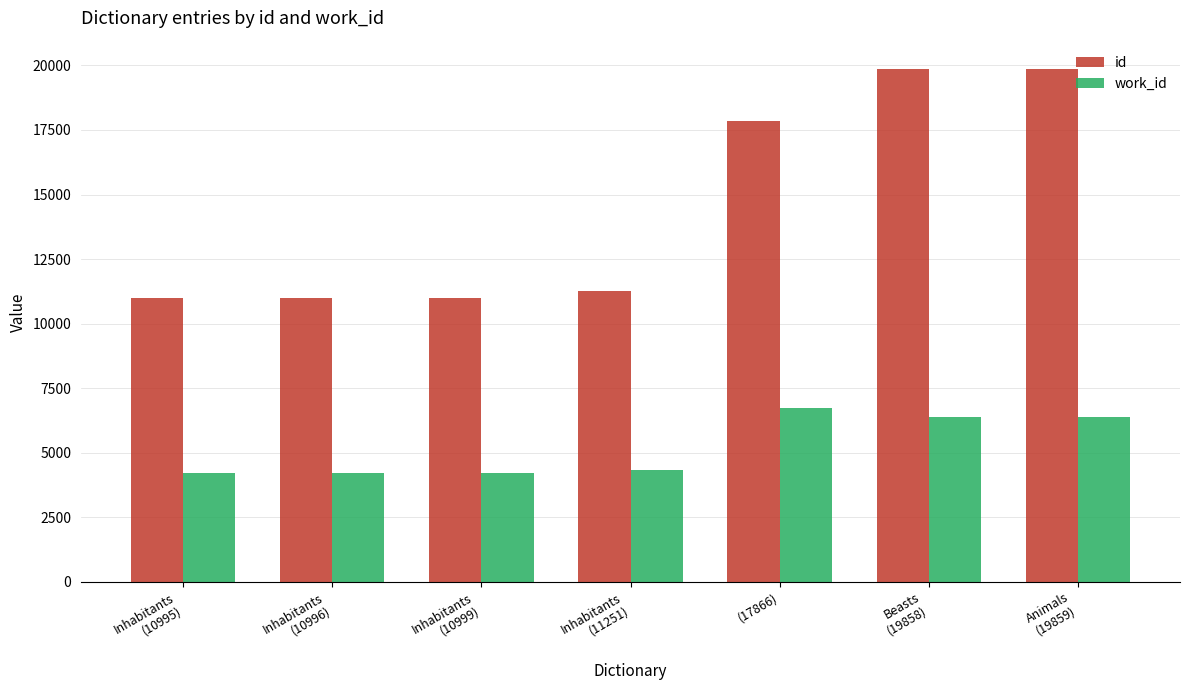

Where is id nearest to the value 15427?

(17866)